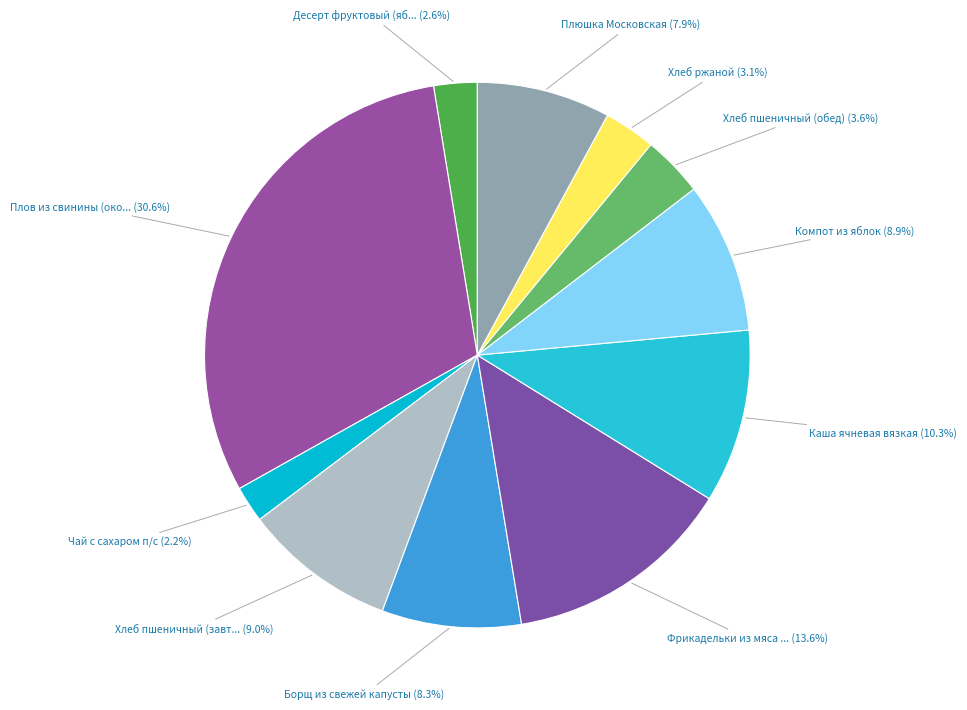

What is the largest slice in the pie chart?

Плов из свинины (окорок)